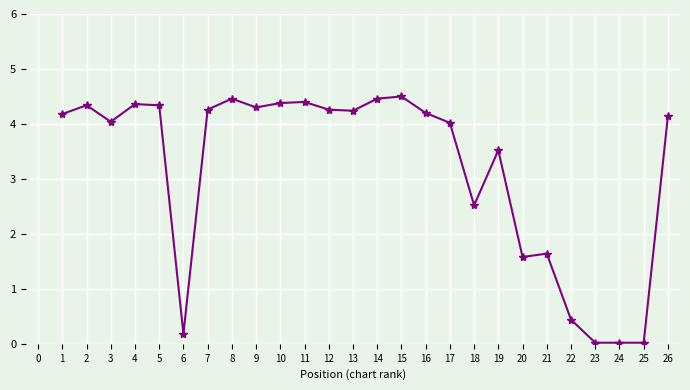

Is this an area chart (filled region under the line)?

No